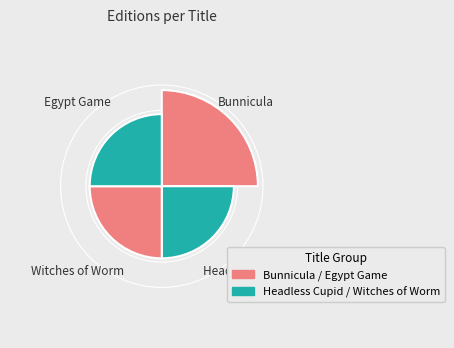

The Headless Cupid slice represents 36% of the pie. True or false?

False